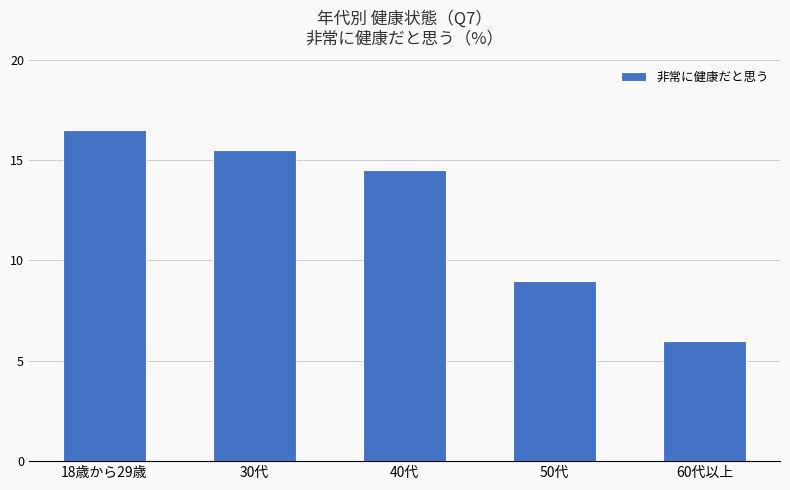

What is the label of the 5th bar from the left?

60代以上